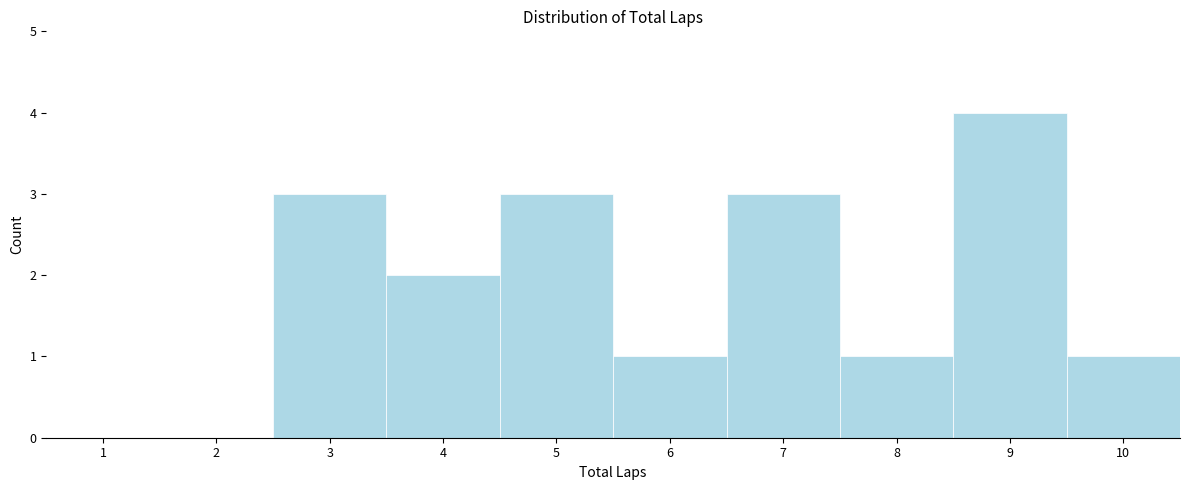

Reading left to right, list all the values displayed in this chart.

1=0	2=0	3=3	4=2	5=3	6=1	7=3	8=1	9=4	10=1